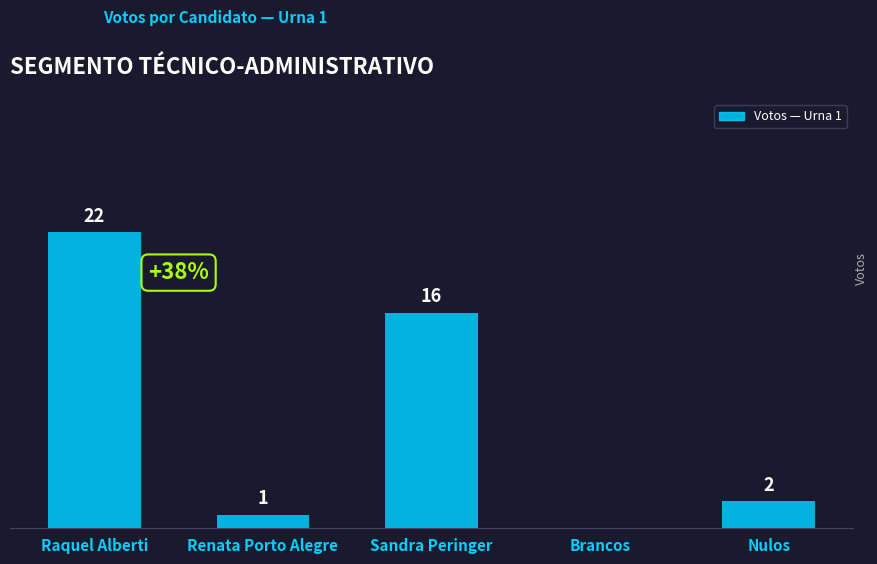

Which has a higher value, Sandra Peringer or Raquel Alberti?

Raquel Alberti